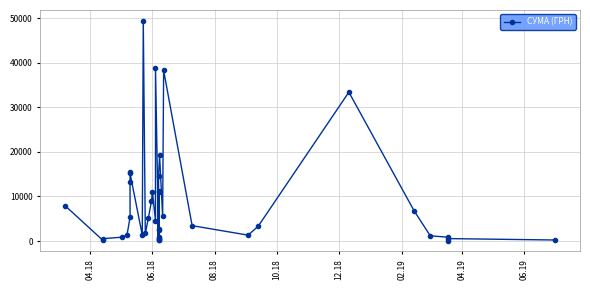

Is this an area chart (filled region under the line)?

No